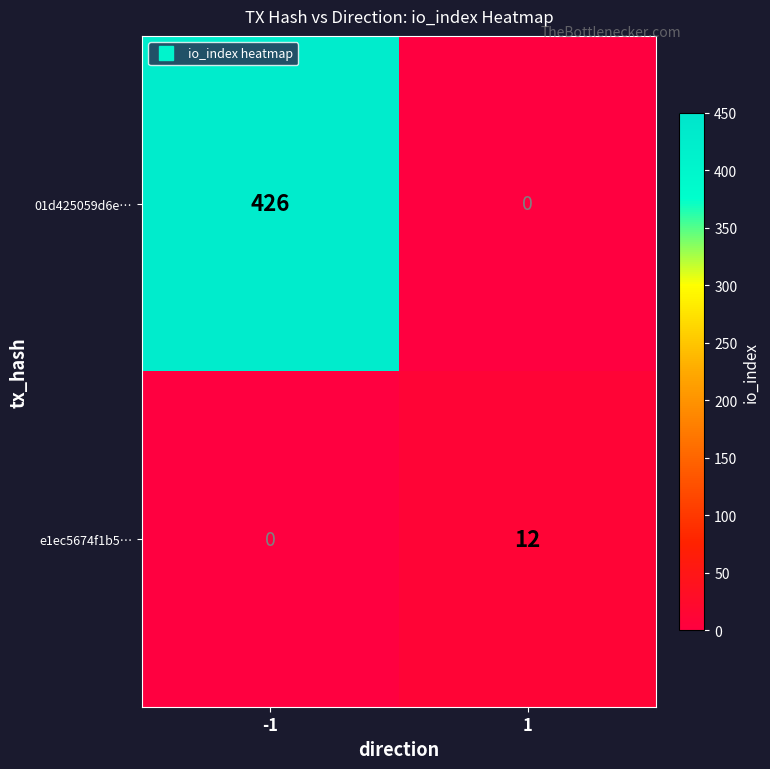

How many data points does each series have?

2